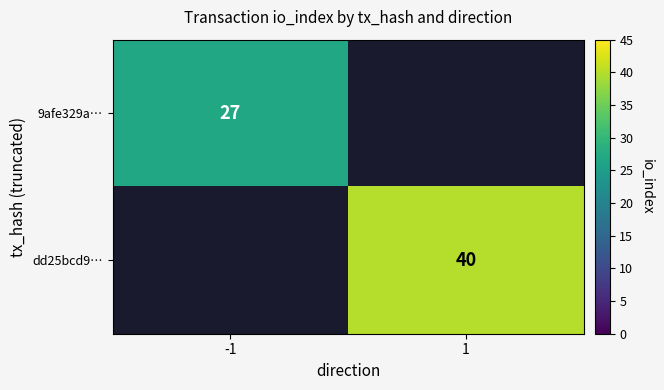

True or false: 9afe329a… has a value of 27 at -1.

True